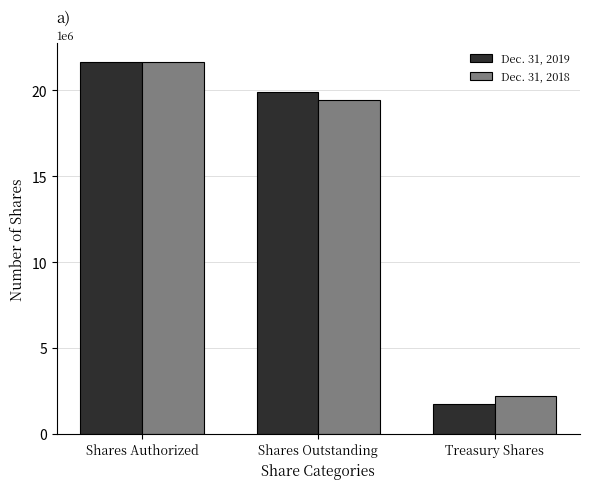

What position from the right is Treasury Shares?

1